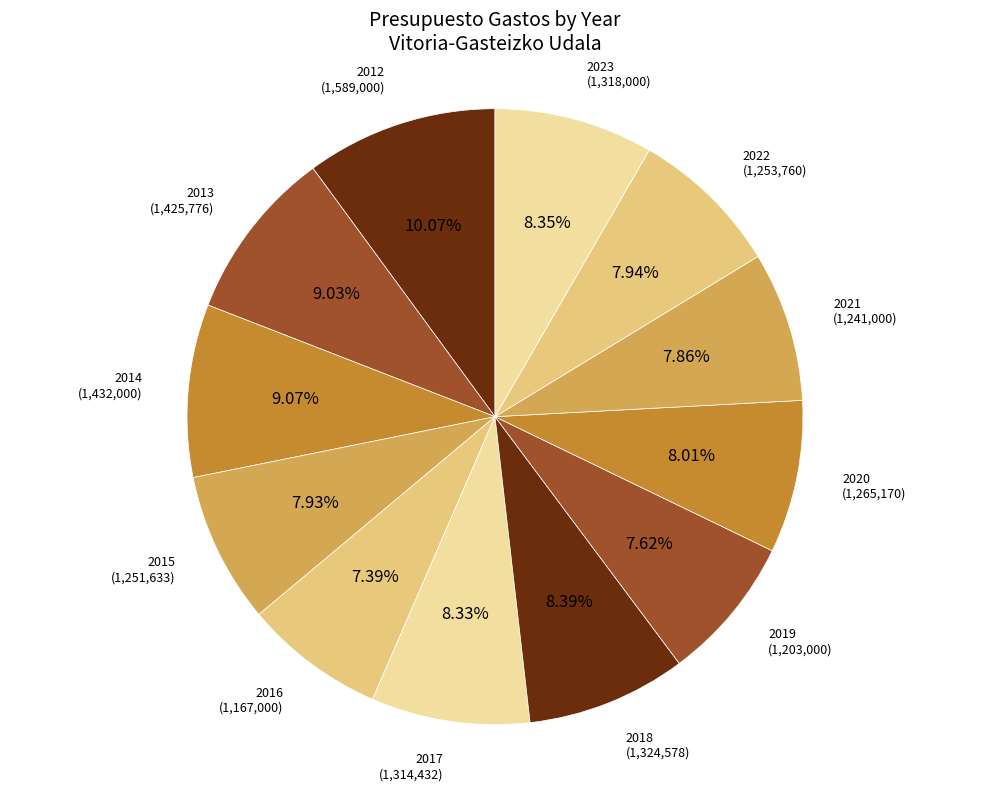

Approximately how many times larger is the value at 2016 compared to 2014?

0.8